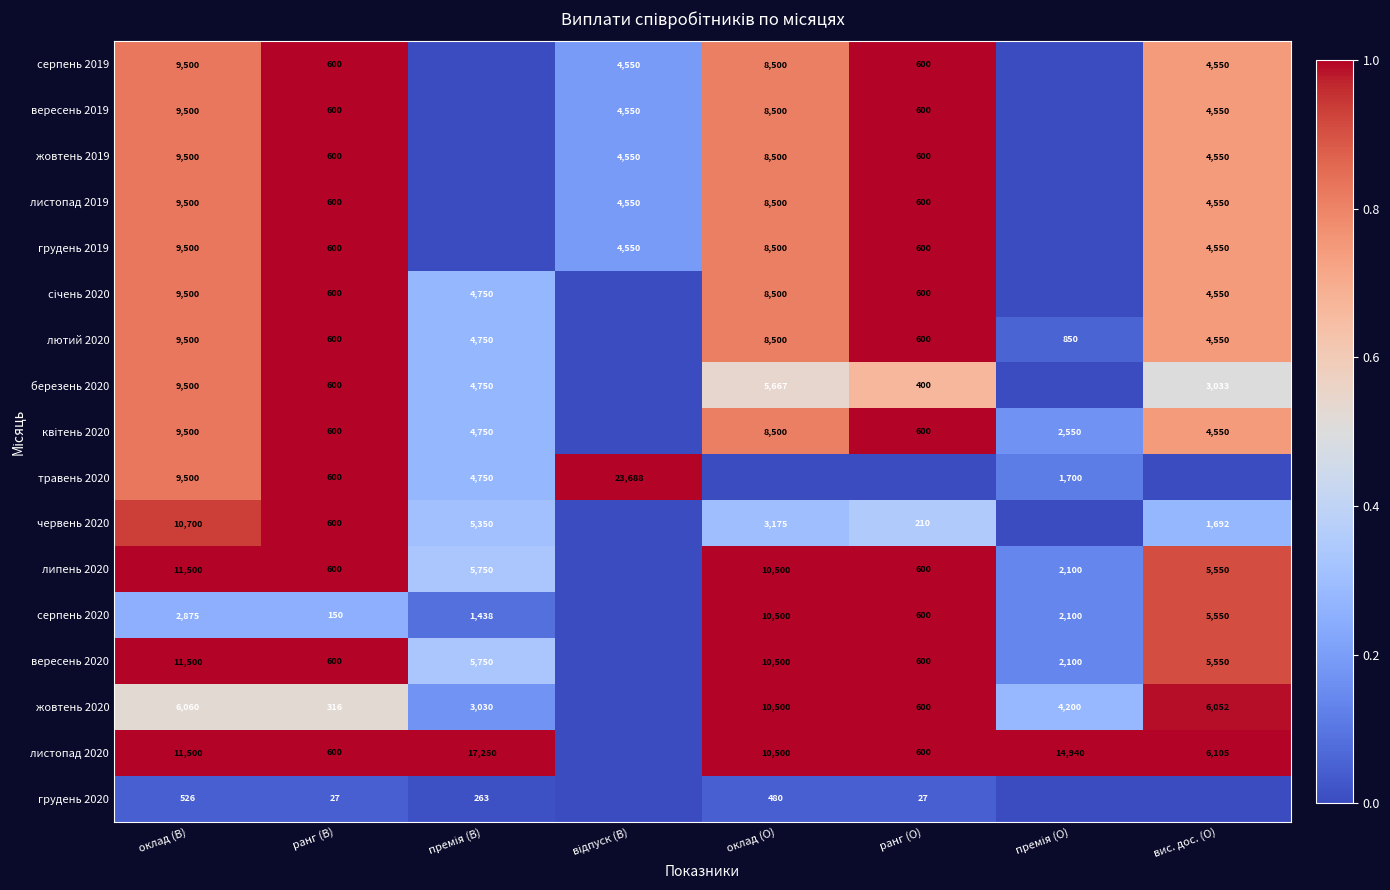

What is the total value across all series at оклад (В)?

149661